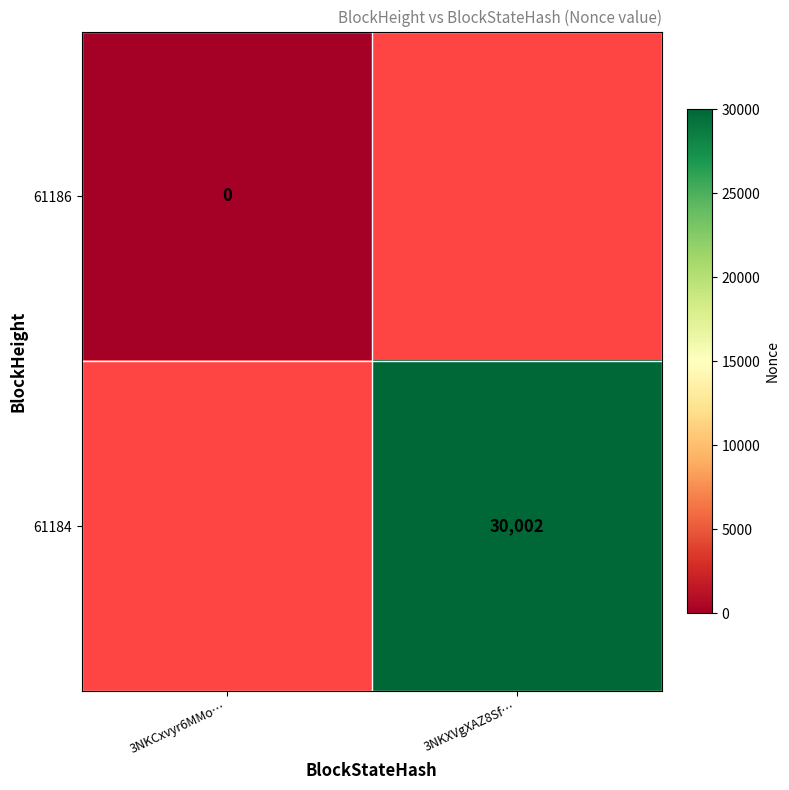

The 61184 series shows 30002 at 3NKXVgXAZ8Sf…. True or false?

True